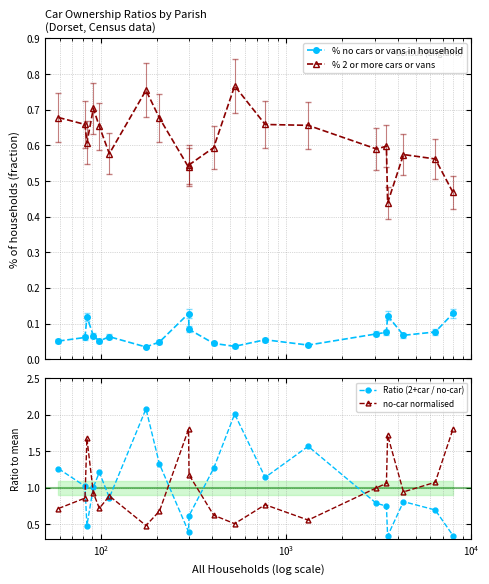

True or false: % no cars or vans in household and % 2 or more cars or vans intersect in this chart.

False